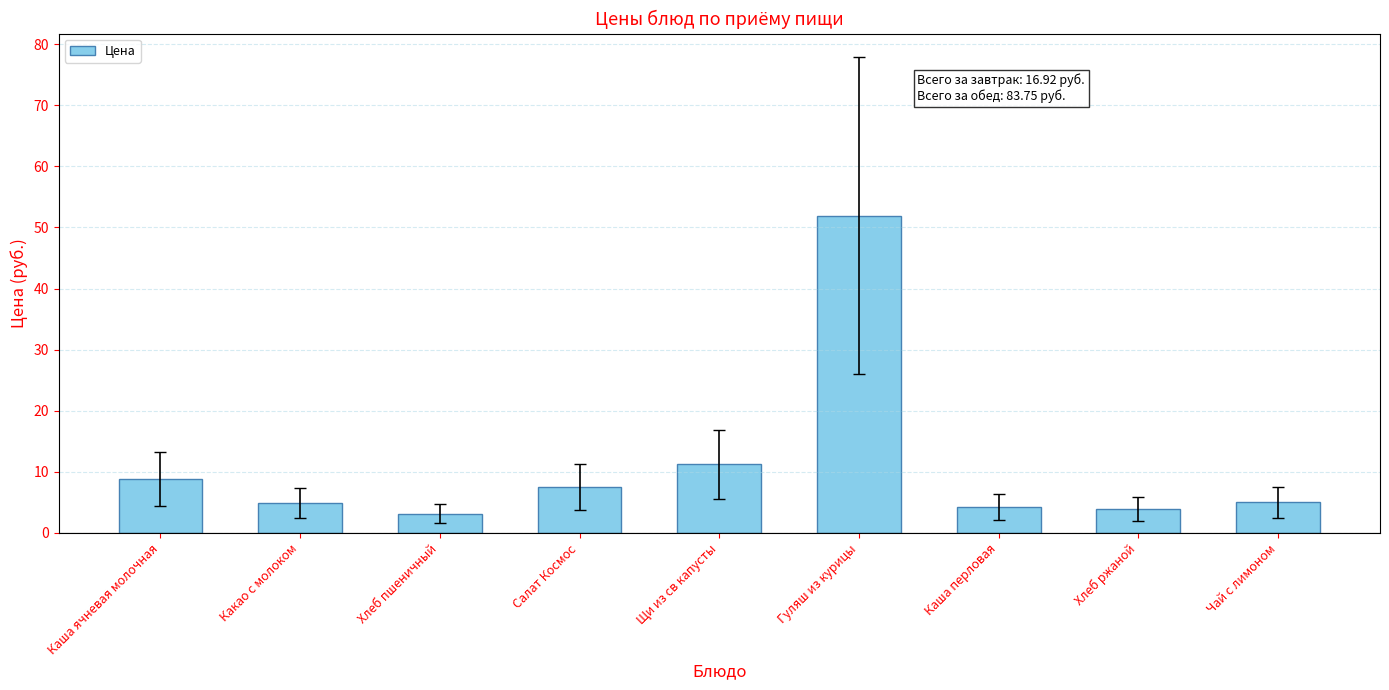

Read the value at Салат Космос.

7.5